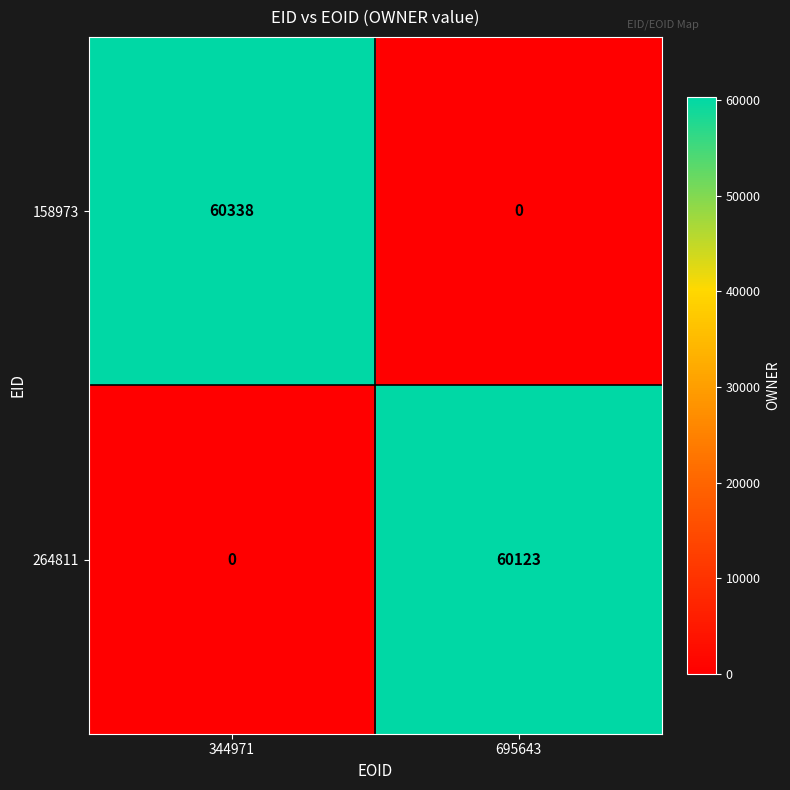

What is the total value across all series at 344971?

60338